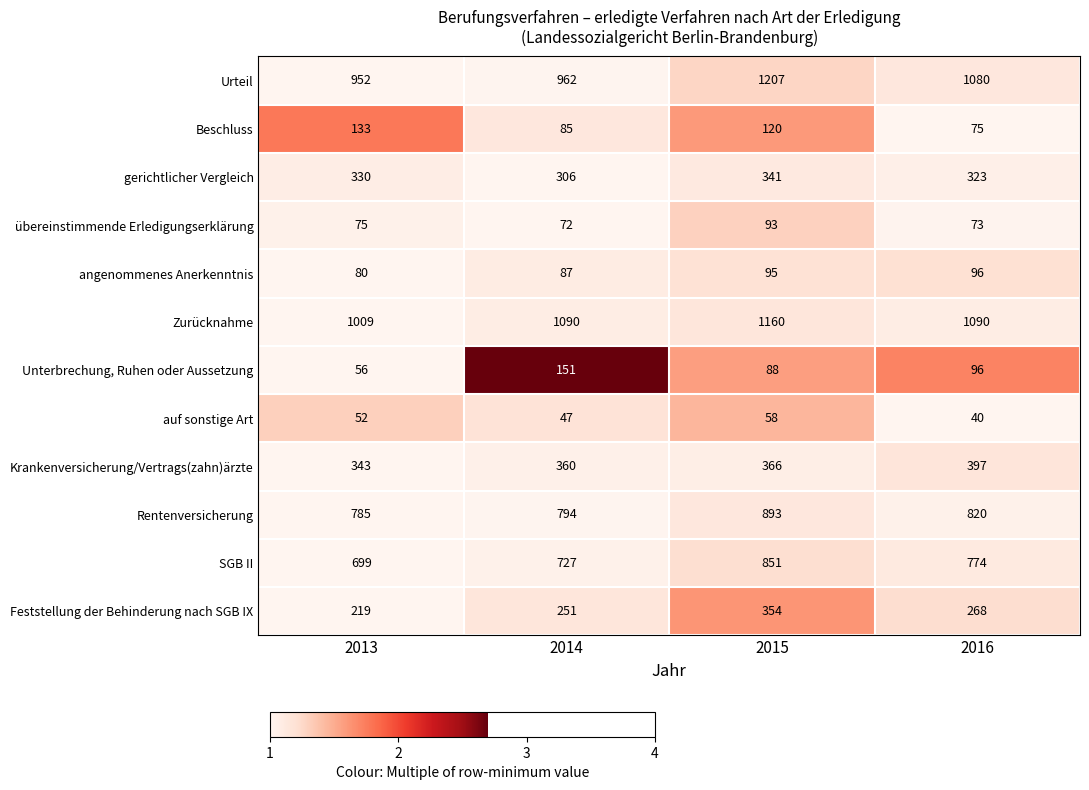

Where is gerichtlicher Vergleich nearest to the value 323?

2016